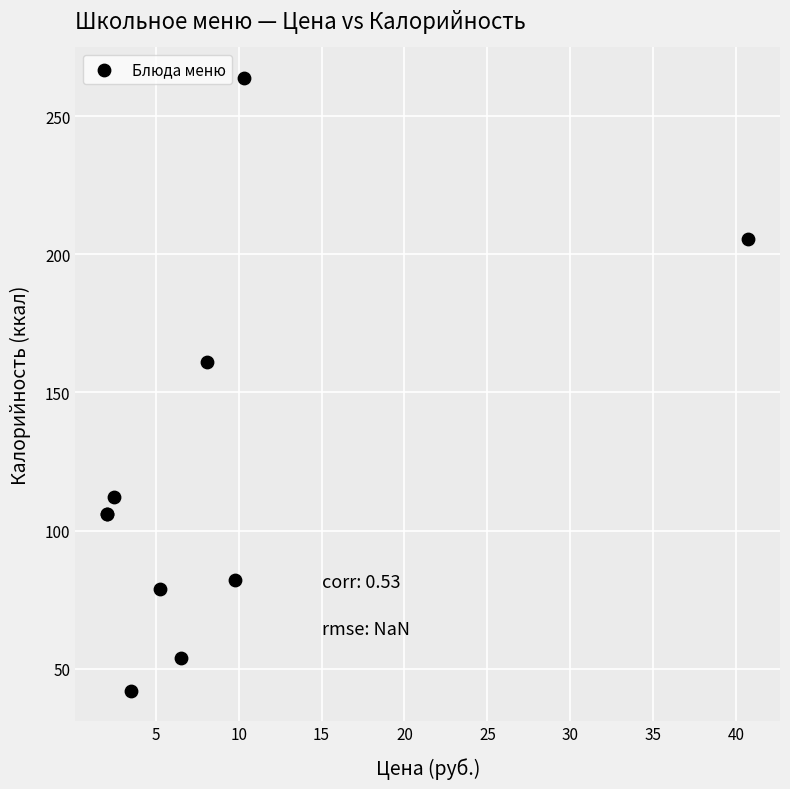

What Y value in the scatter plot is closest to 152?

161.0